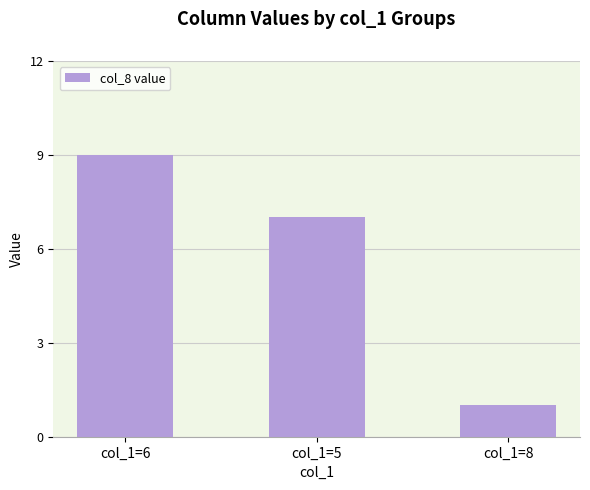

Is it true that the value at col_1=5 is 10?

False